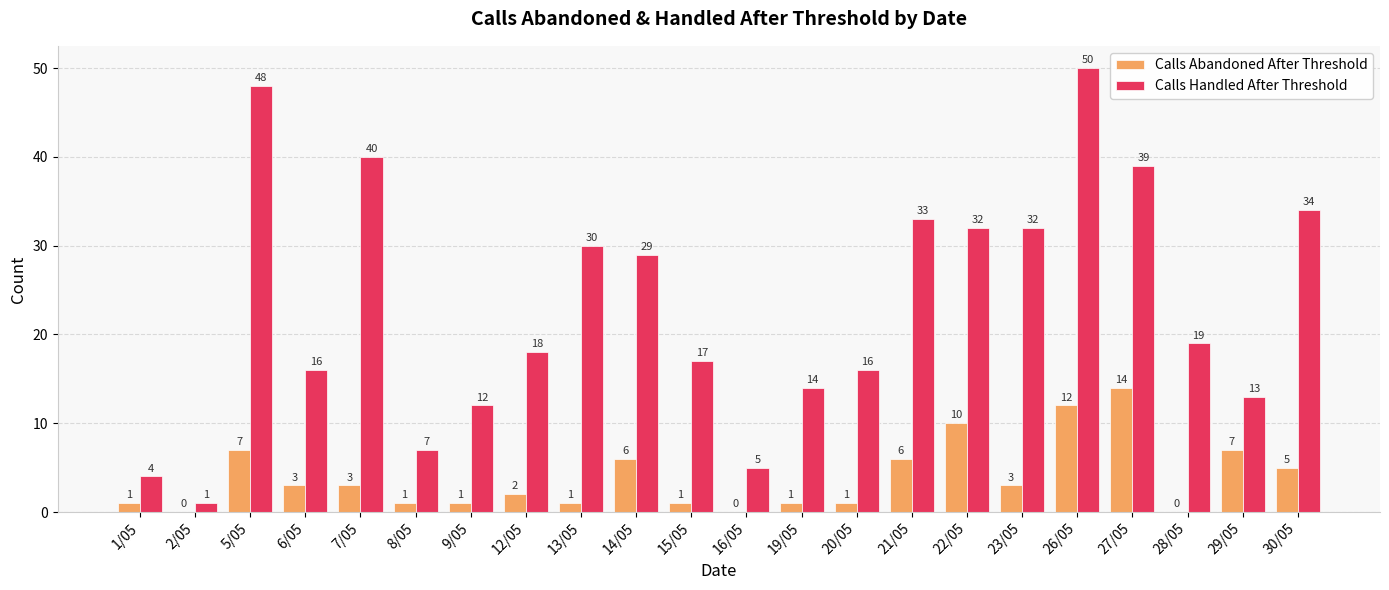

At which label does Calls Handled After Threshold first exceed 19?

5/05